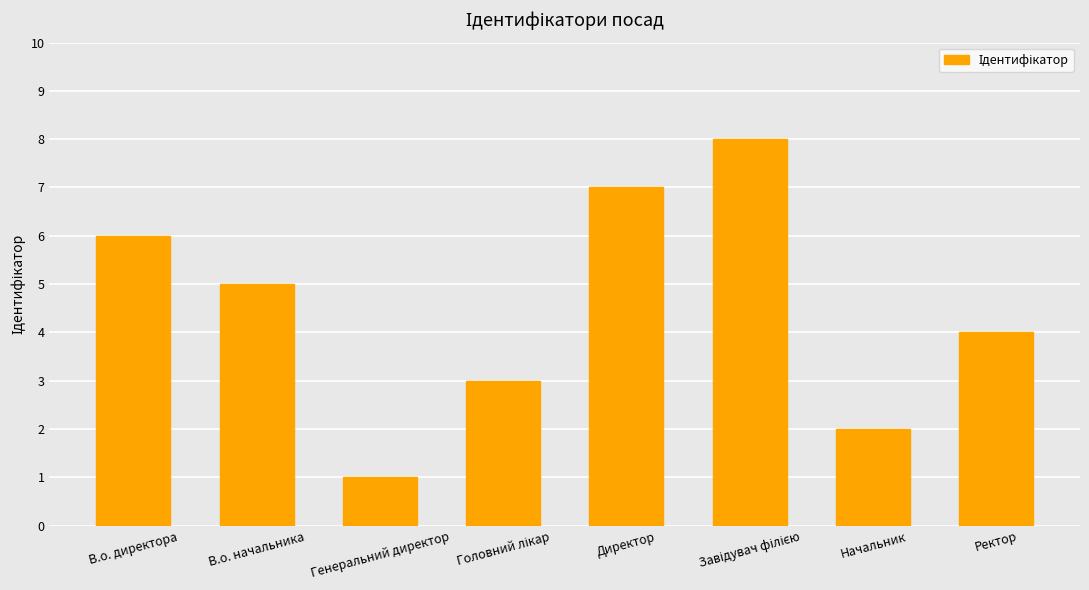

Reading right to left, transcribe all the data shown in this chart.

4	2	8	7	3	1	5	6